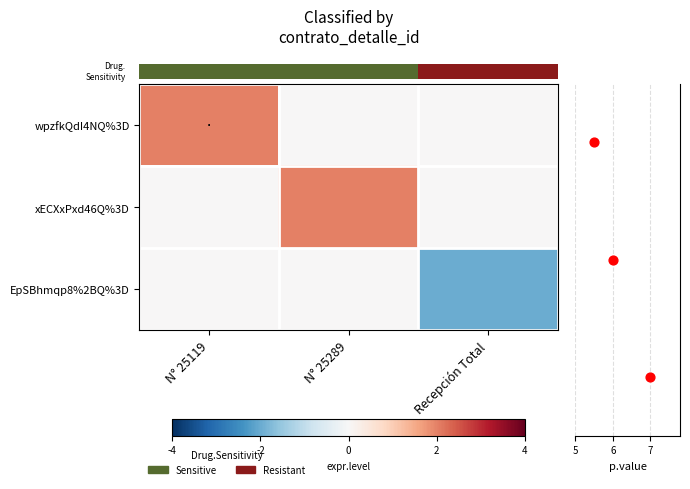

What is the difference between the p.value values at N° 25289 and N° 25119?

1